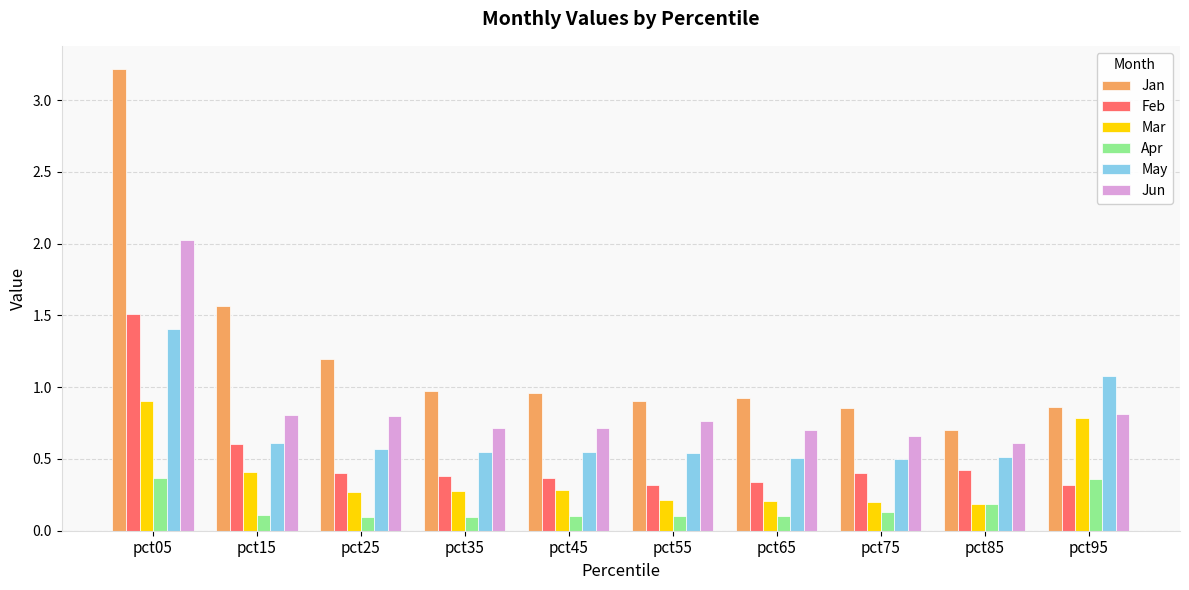

Which series has the largest range (max minus min)?

Jan